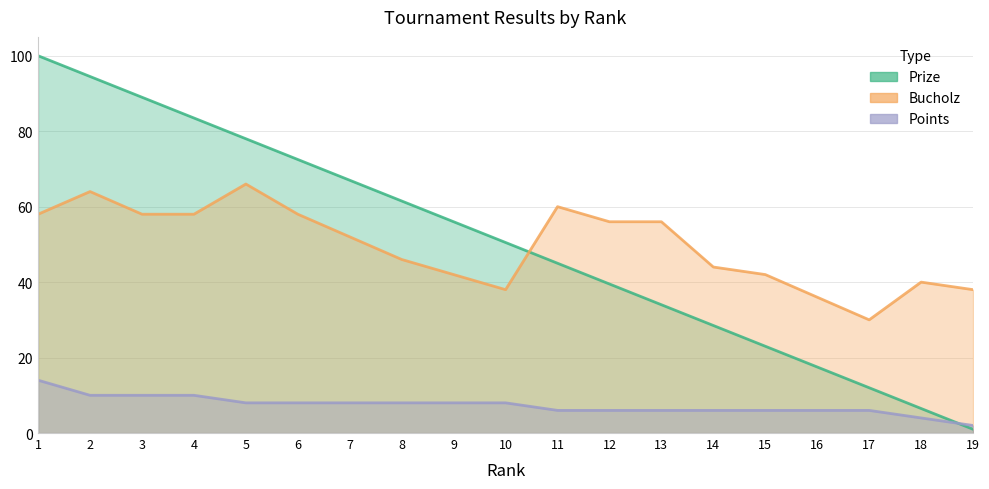

How many data points does each series have?

19